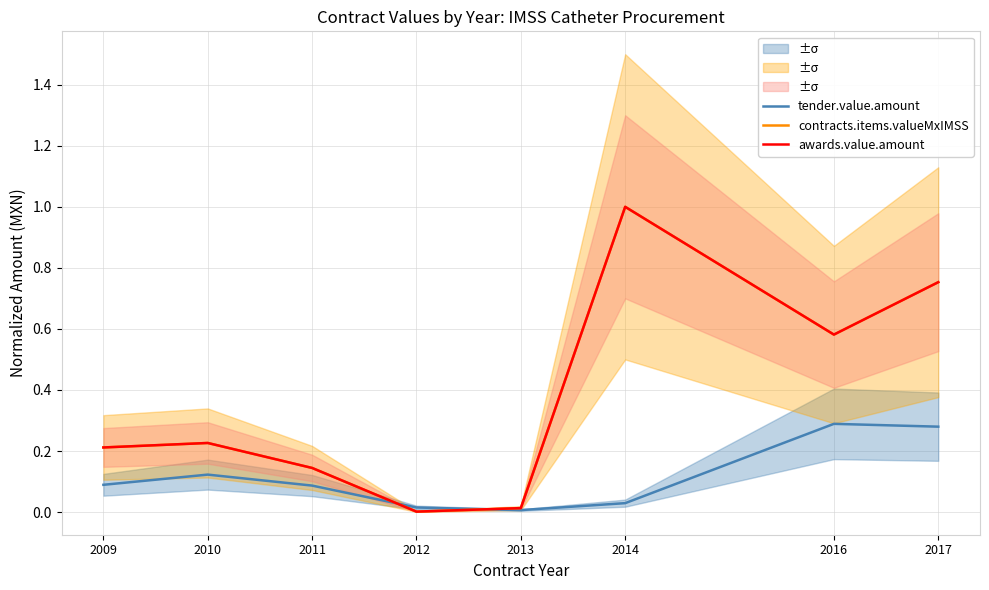

What is the sum of all contracts.items.valueMxIMSS values?

2.9